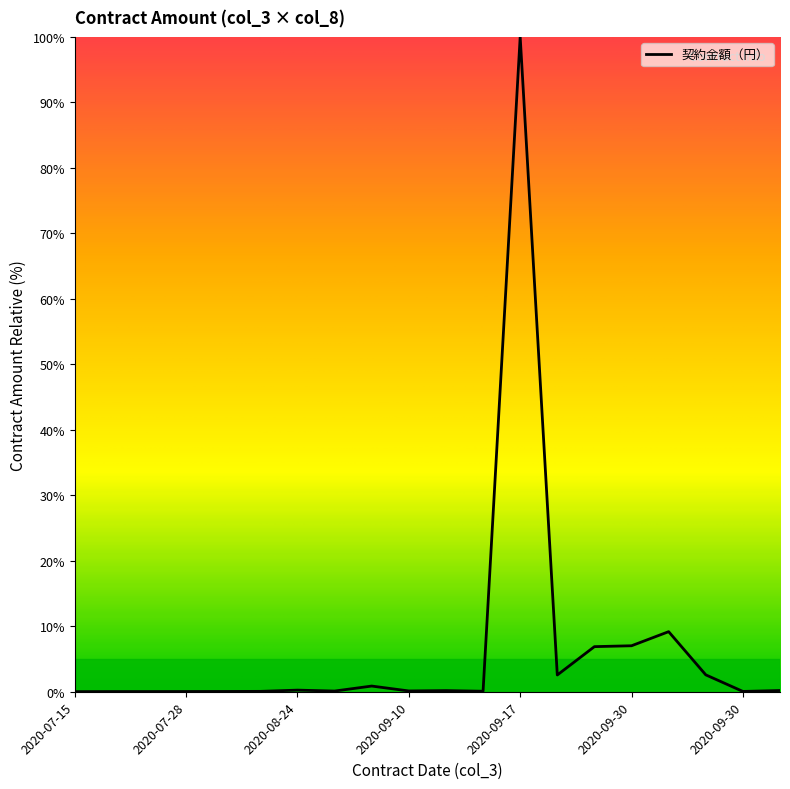

What is the greatest value displayed?

100.0